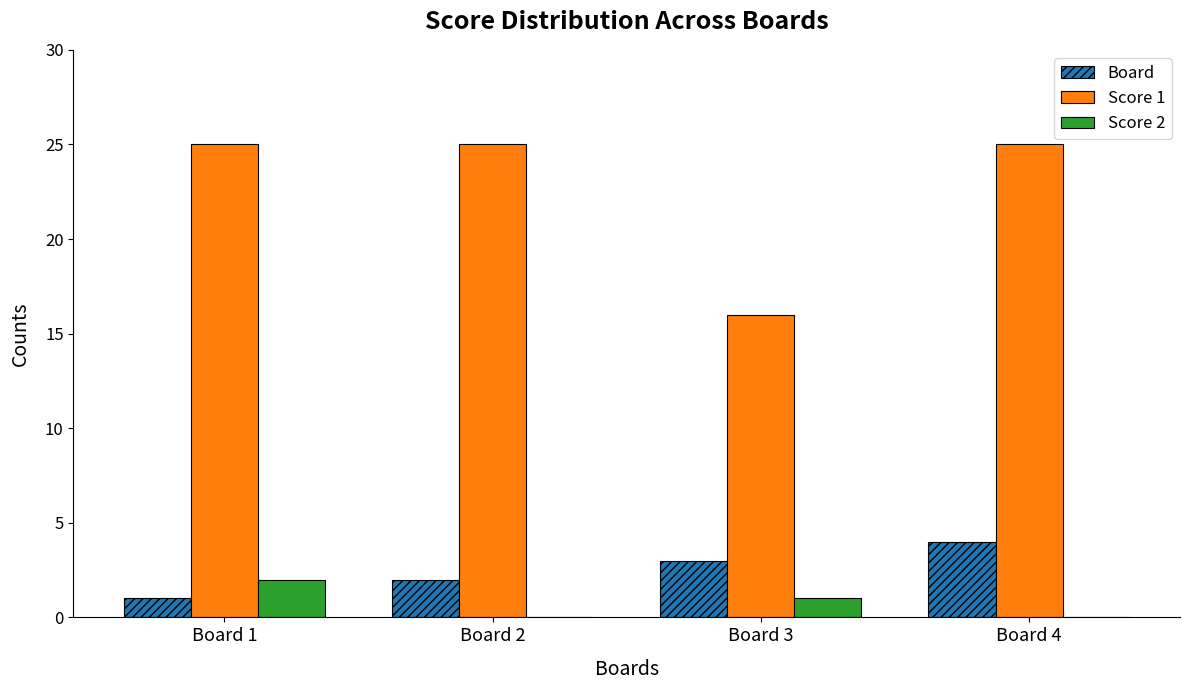

Where is Score 2 nearest to the value 1?

Board 3